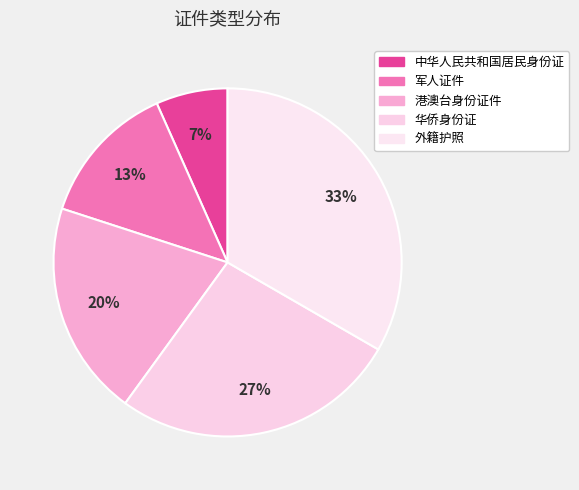

How many slices are in this pie chart?

5